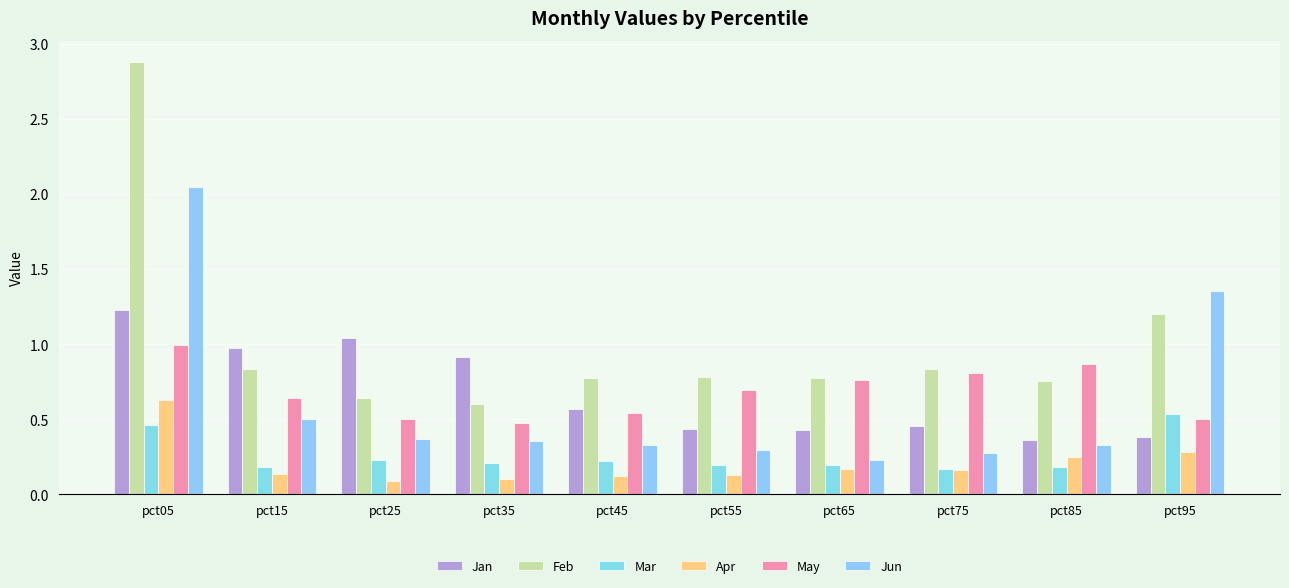

How many data points does each series have?

10